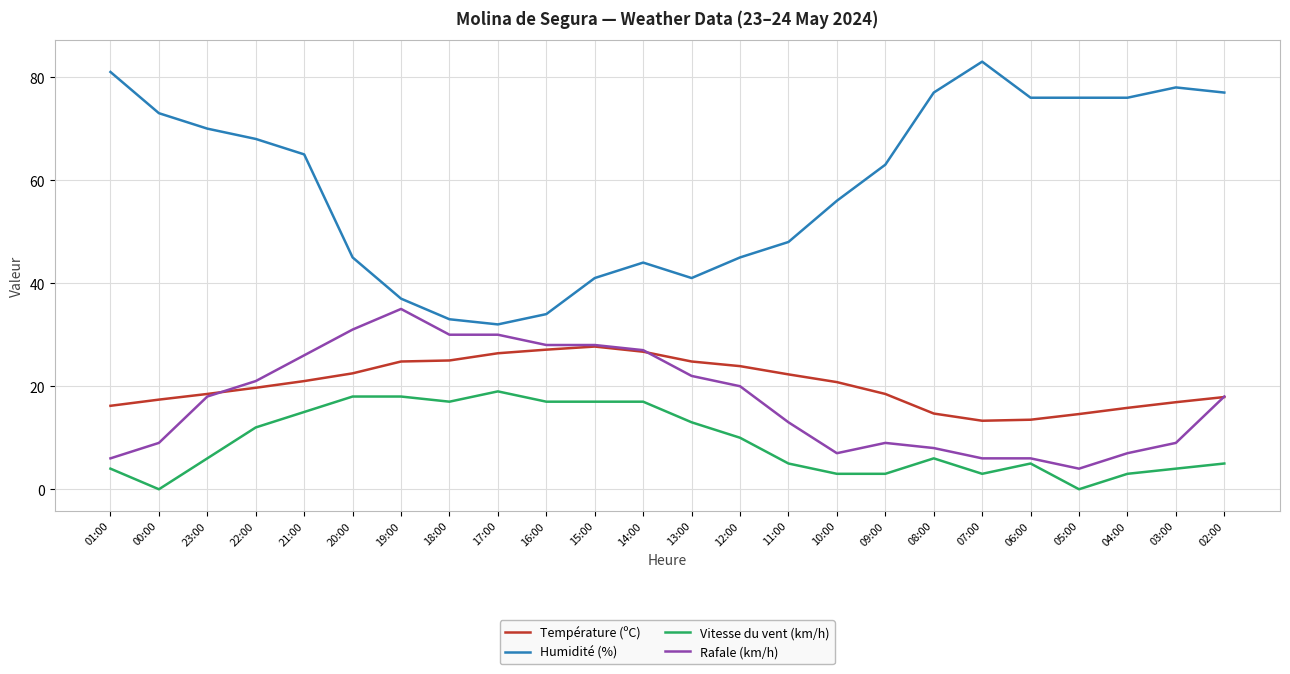

How many lines are shown in the chart?

4